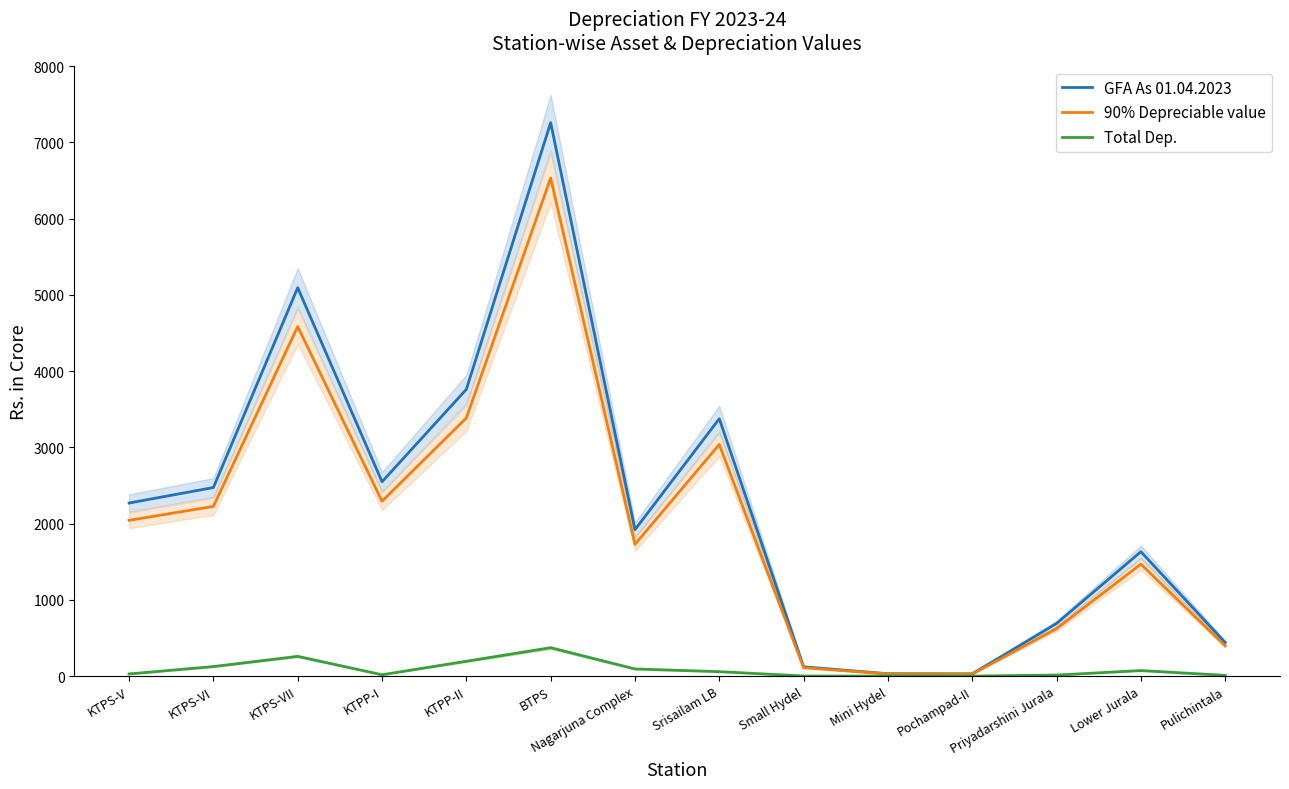

Reading left to right, extract all data points from this chart.

GFA As 01.04.2023: KTPS-V=2269.9	KTPS-VI=2473.2	KTPS-VII=5094.4	KTPP-I=2548.8	KTPP-II=3761.3	BTPS=7259.1	Nagarjuna Complex=1920.8	Srisailam LB=3375.7	Small Hydel=121.9	Mini Hydel=31.2	Pochampad-II=29.7	Priyadarshini Jurala=690.7	Lower Jurala=1631.6	Pulichintala=440.7
90% Depreciable value: KTPS-V=2042.9	KTPS-VI=2225.9	KTPS-VII=4585.0	KTPP-I=2293.9	KTPP-II=3385.1	BTPS=6533.2	Nagarjuna Complex=1728.7	Srisailam LB=3038.1	Small Hydel=109.7	Mini Hydel=28.1	Pochampad-II=26.8	Priyadarshini Jurala=621.6	Lower Jurala=1468.4	Pulichintala=396.6
Total Dep.: KTPS-V=28.1	KTPS-VI=124.9	KTPS-VII=258.7	KTPP-I=17.5	KTPP-II=194.4	BTPS=371.9	Nagarjuna Complex=93.5	Srisailam LB=58.1	Small Hydel=1.0	Mini Hydel=0.3	Pochampad-II=0.6	Priyadarshini Jurala=13.4	Lower Jurala=72.5	Pulichintala=9.5